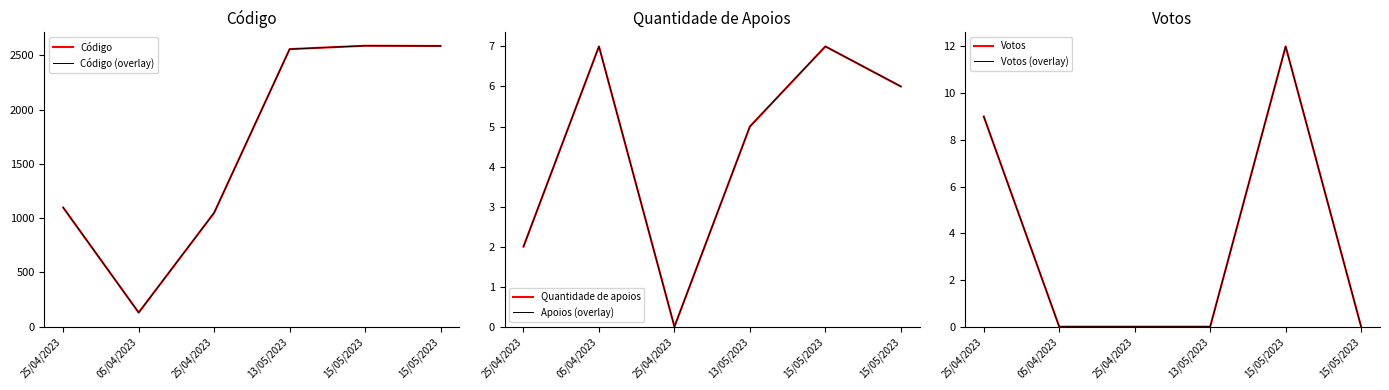

How many times do Votos and Apoios (overlay) cross each other?

3